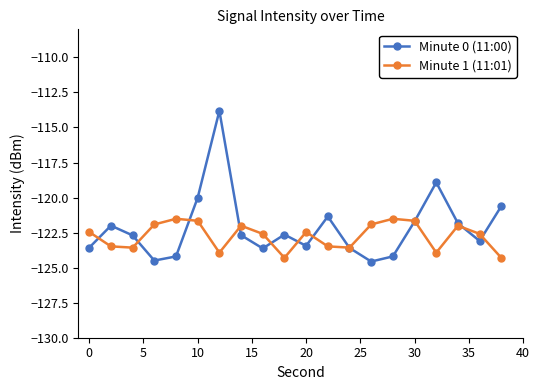

Which series has the widest spread of values?

Minute 0 (11:00)